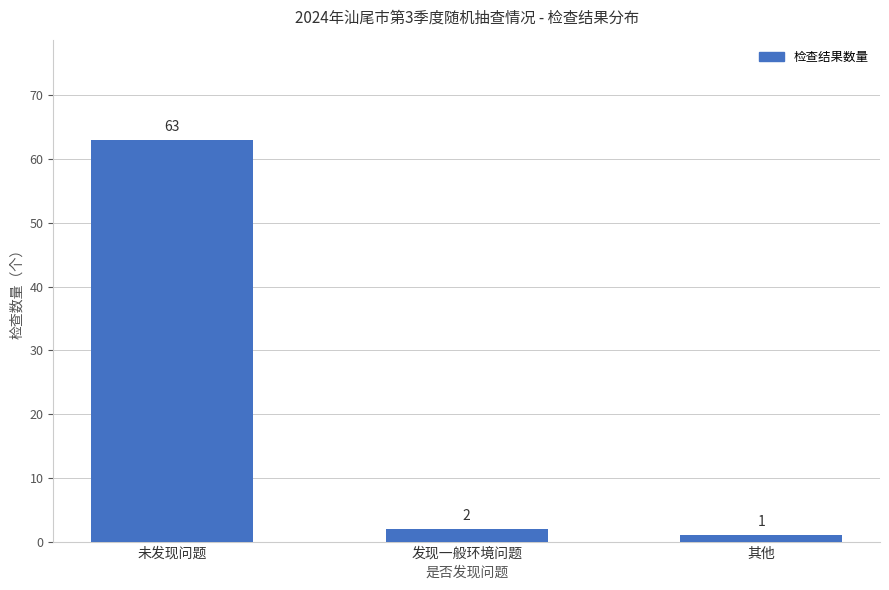

What is the minimum value shown in the chart?

1